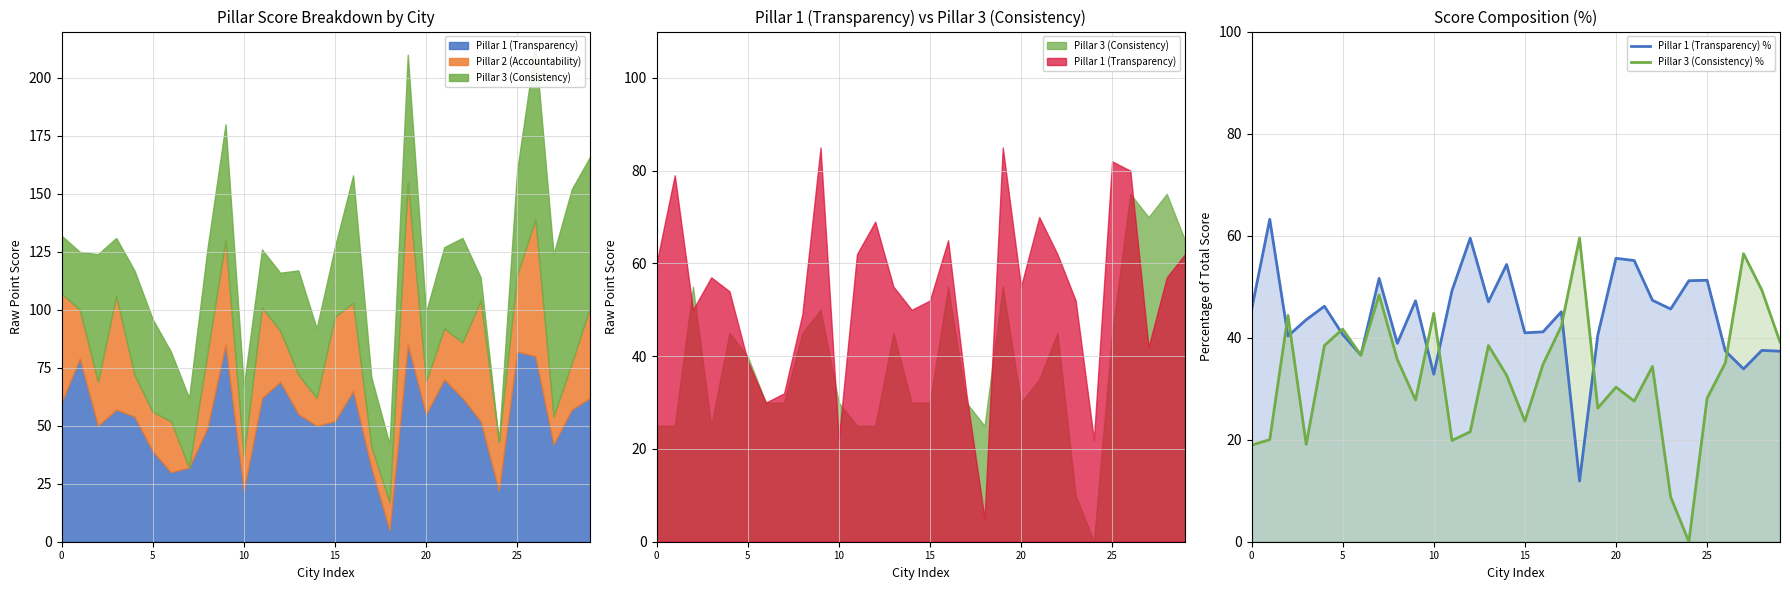

Is the value of Pillar 3 (Consistency) % at 10 greater than the value of Pillar 1 (Transparency) % at 25?

No